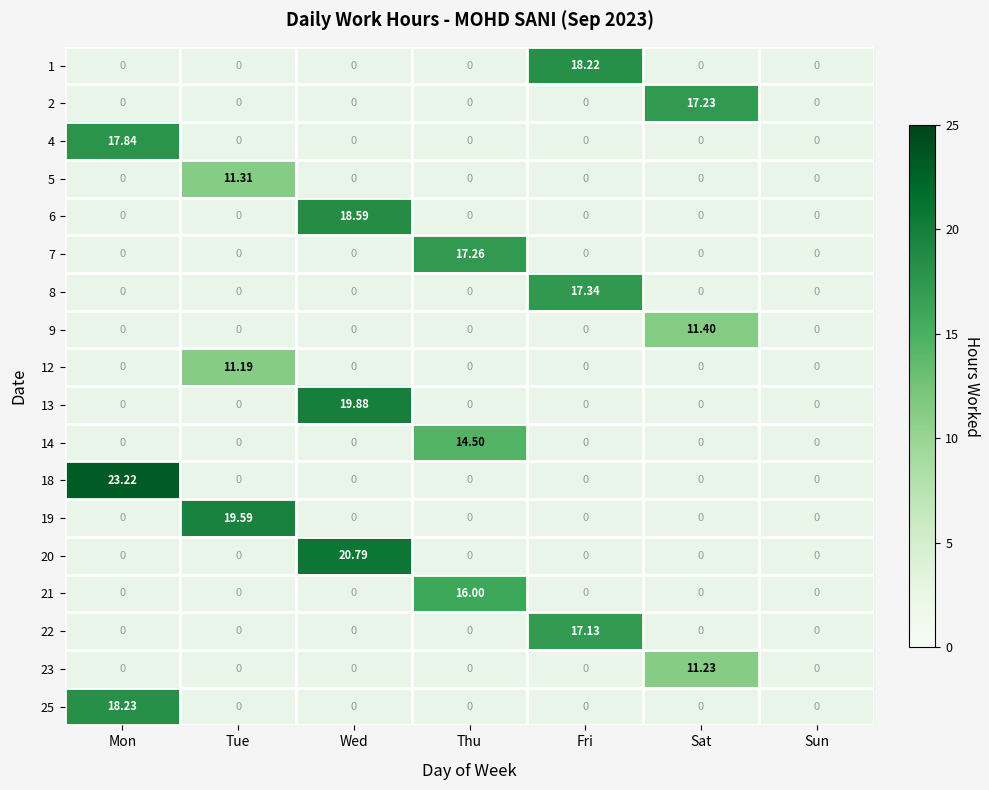

What is the difference between the 4 values at Mon and Fri?

17.8